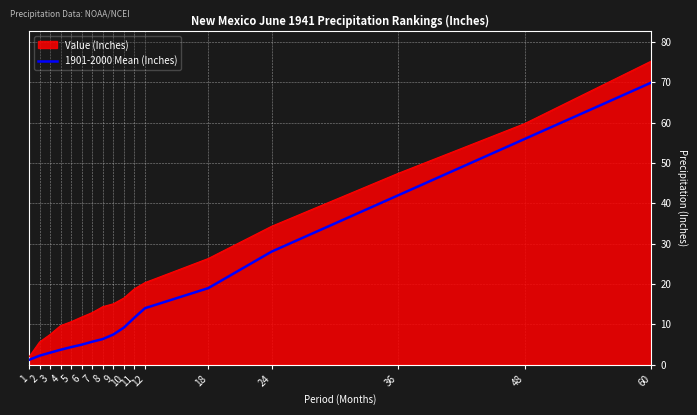

True or false: 1901-2000 Mean (Inches) has a value of 5.7 at 7.

True